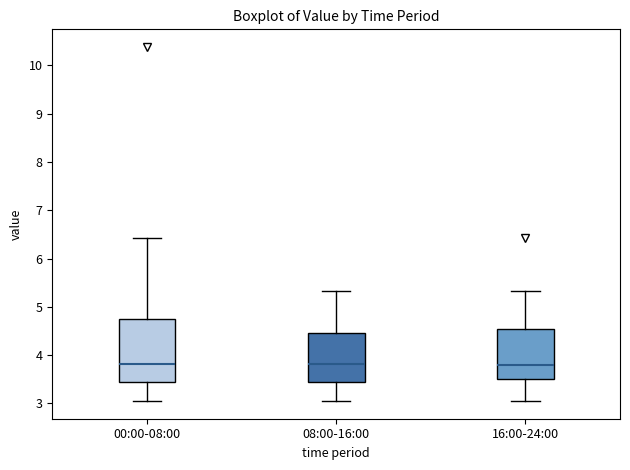

Where is the upper edge of the box for 16:00-24:00 on the y-axis? The values are not printed on the chart, so give them approximately, as read against the axis.

4.5